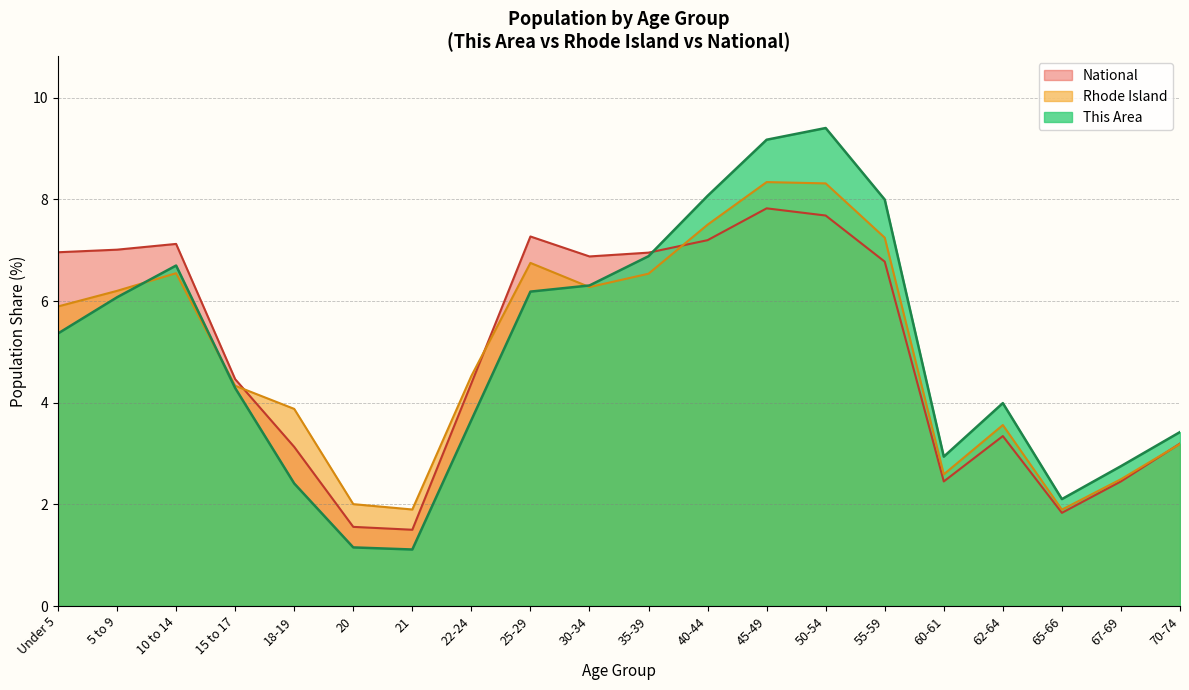

What is the total value across all series at 15 to 17?

13.1